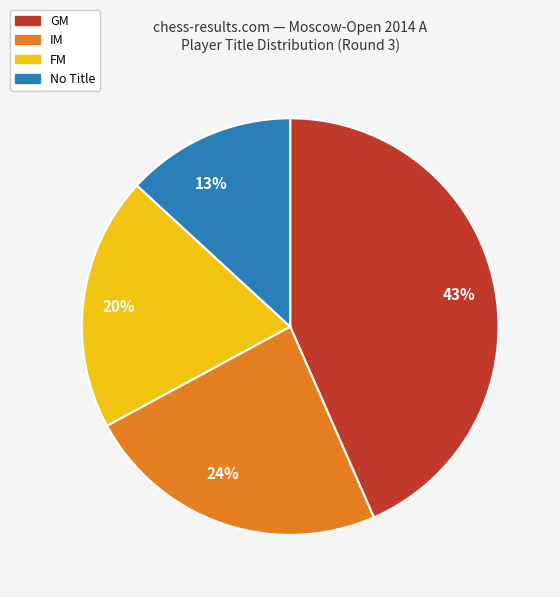

Rank the categories by value from lowest to highest.

No Title, FM, IM, GM